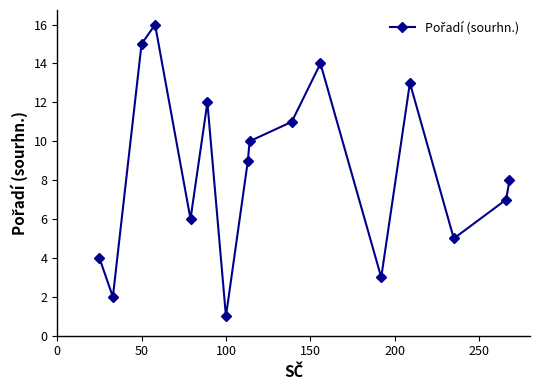

What is the difference between the second highest and second lowest values?

13